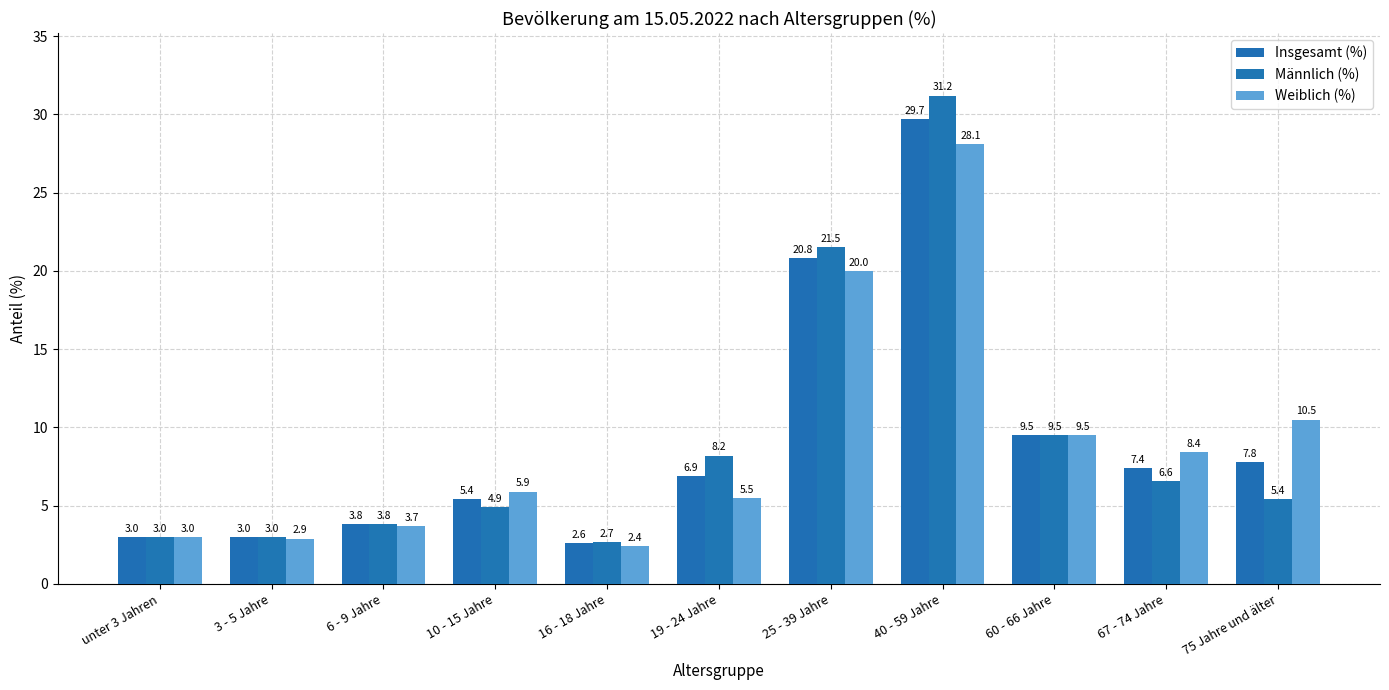

How many data points in Insgesamt (%) are less than 6?

5